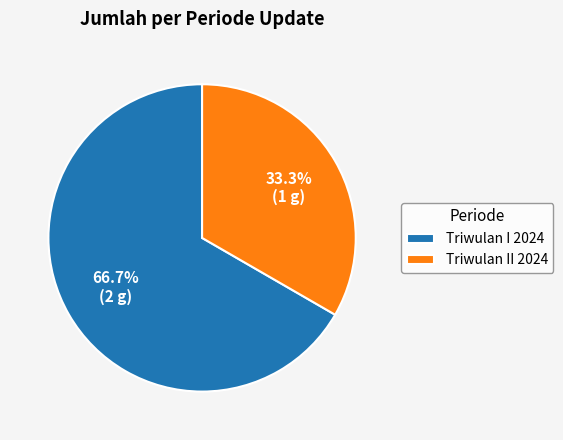

Combined, what portion of the pie is Triwulan II 2024 and Triwulan I 2024?

100.0%